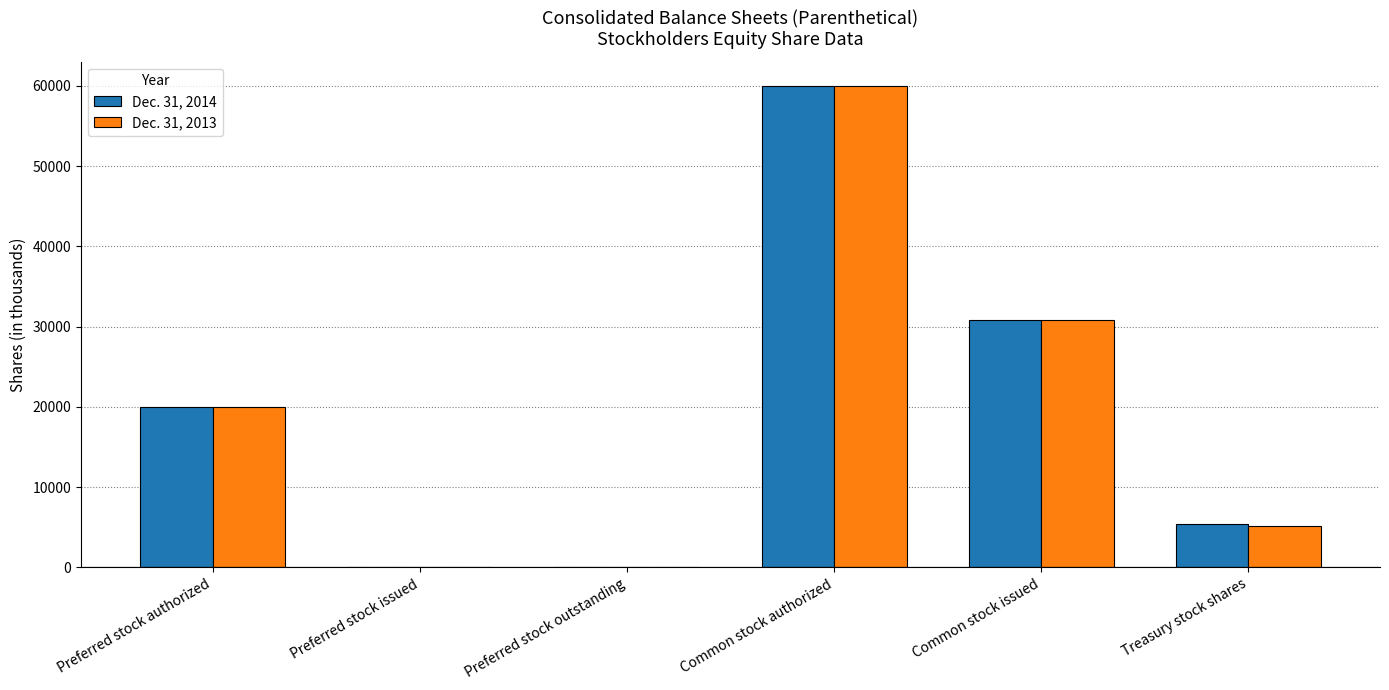

What is the total value across all series at Treasury stock shares?

10600